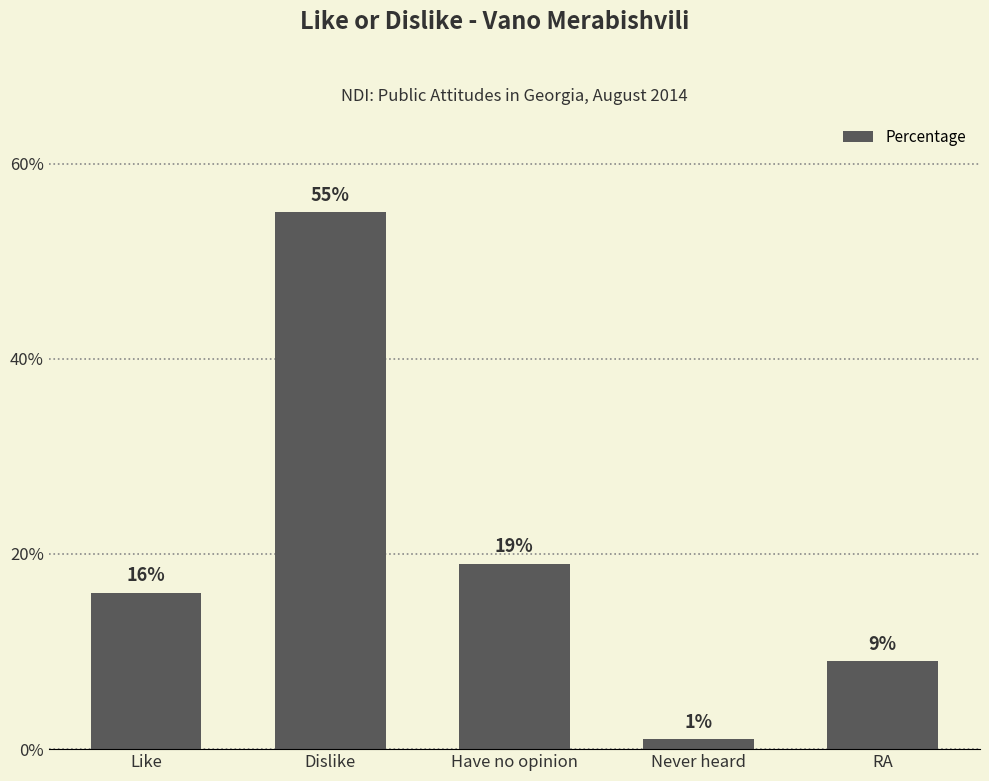

Reading right to left, extract all data points from this chart.

9	1	19	55	16